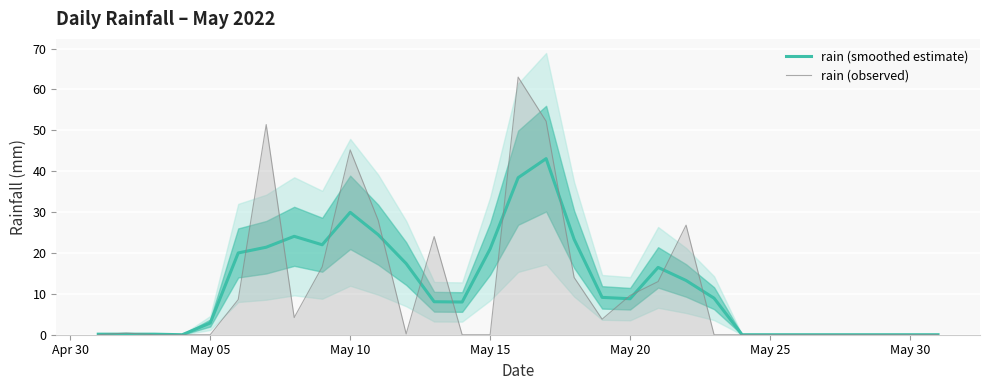

The rain (observed) series shows 45.2 at May 10. True or false?

True